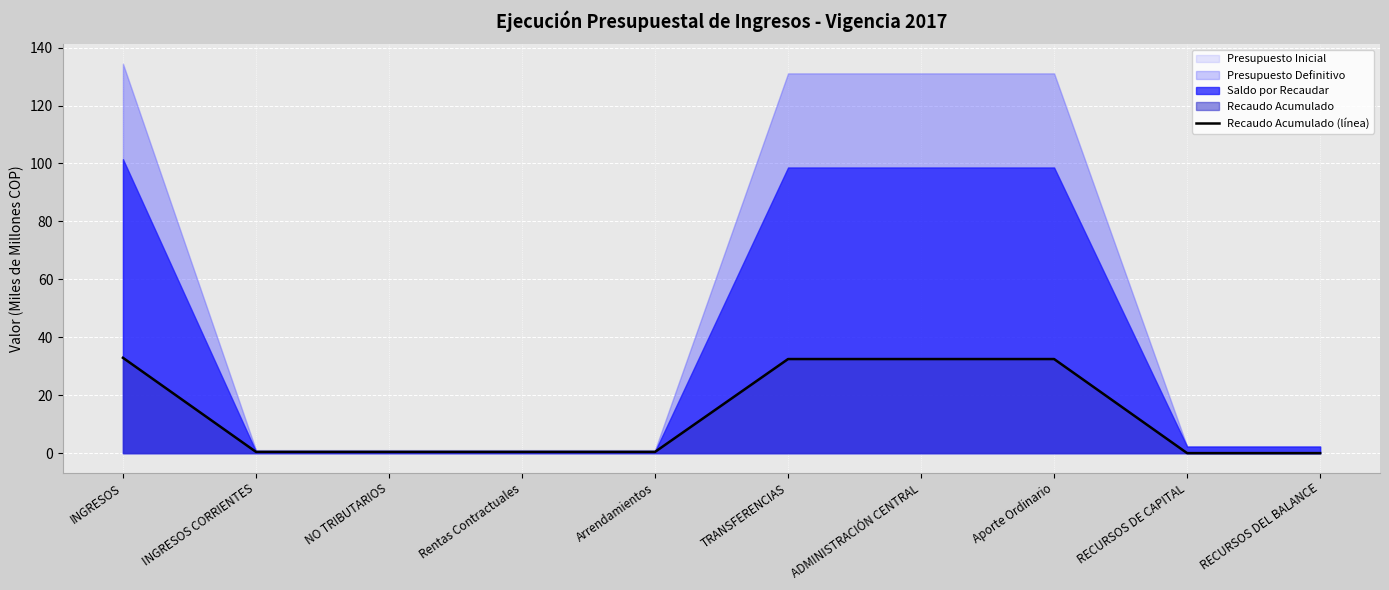

Reading left to right, list all the values displayed in this chart.

INGRESOS=32.9	INGRESOS CORRIENTES=0.4	NO TRIBUTARIOS=0.4	Rentas Contractuales=0.4	Arrendamientos=0.4	TRANSFERENCIAS=32.5	ADMINISTRACIÓN CENTRAL=32.5	Aporte Ordinario=32.5	RECURSOS DE CAPITAL=0.0	RECURSOS DEL BALANCE=0.0